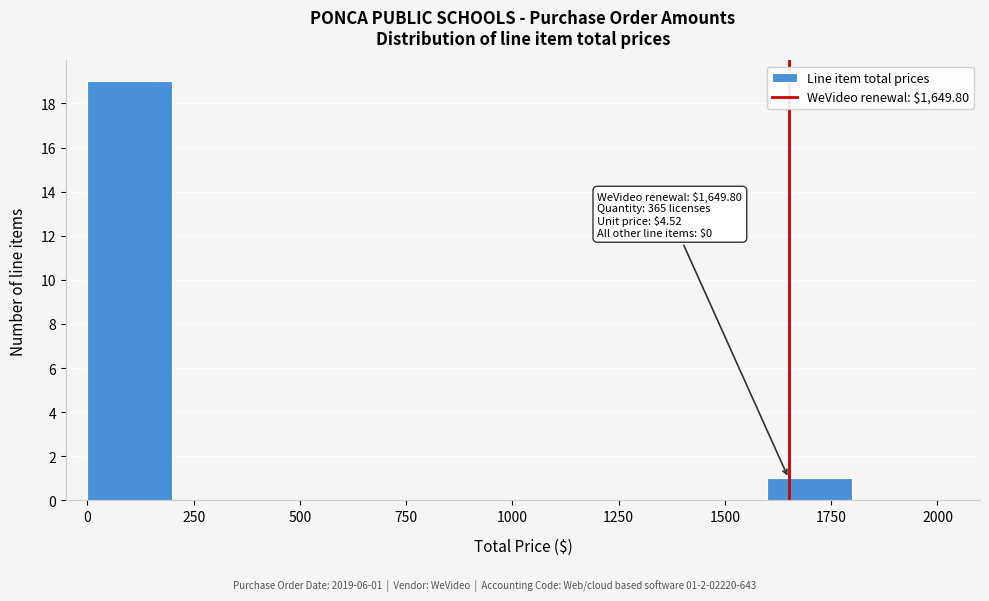

Over which range of the x-axis is the bar tallest?

0 to 200